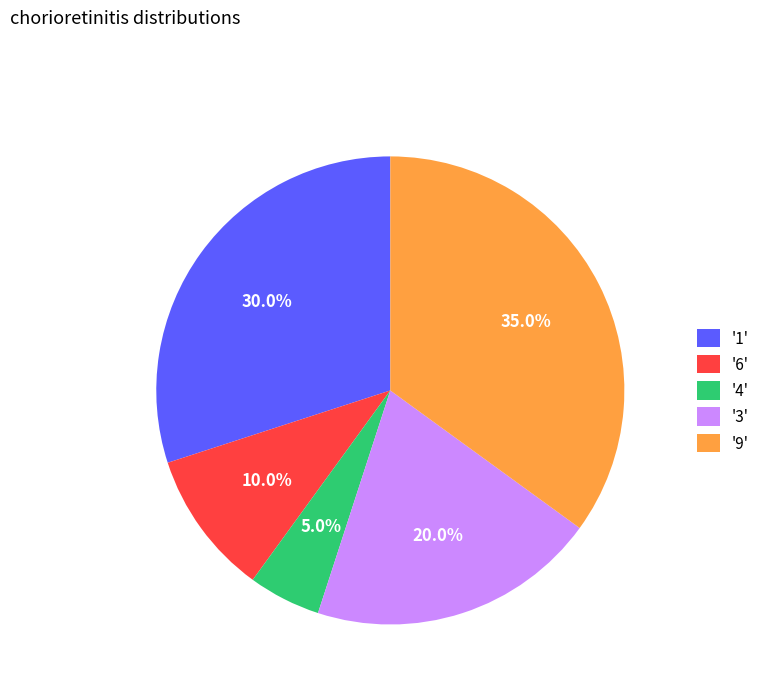

What is the ratio of the value at '9' to the value at '4'?

7.0